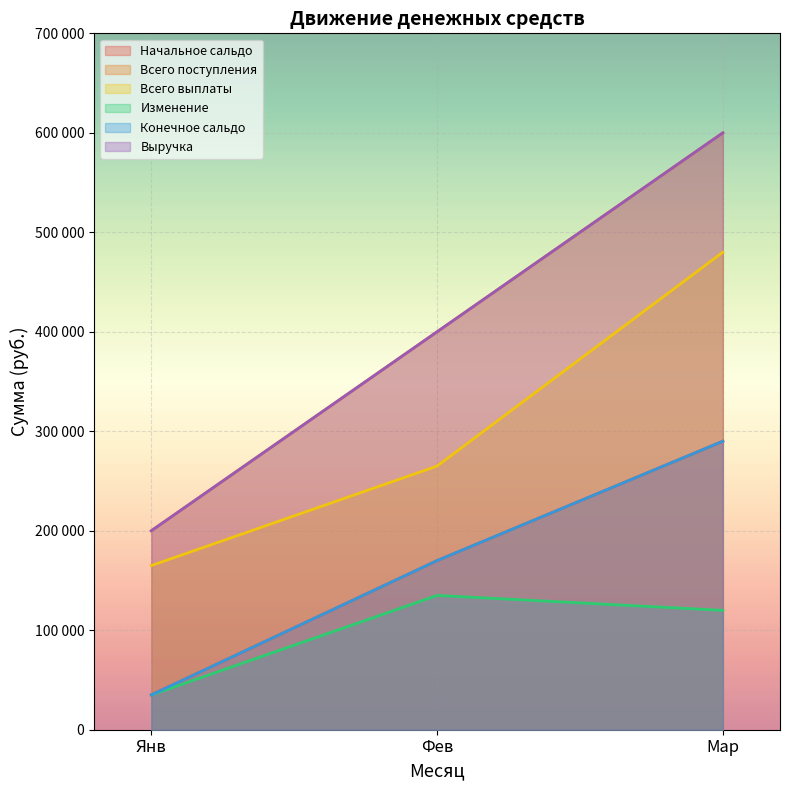

Rank the series at Янв from highest to lowest value.

Всего поступления, Выручка, Всего выплаты, Начальное сальдо, Изменение, Конечное сальдо